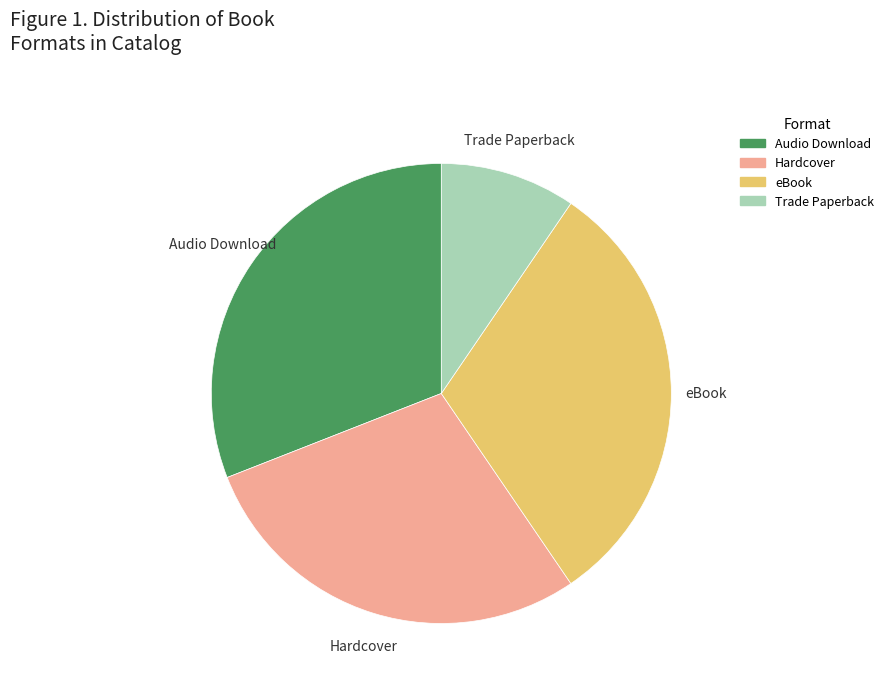

Is there any slice that represents more than half of the pie?

No